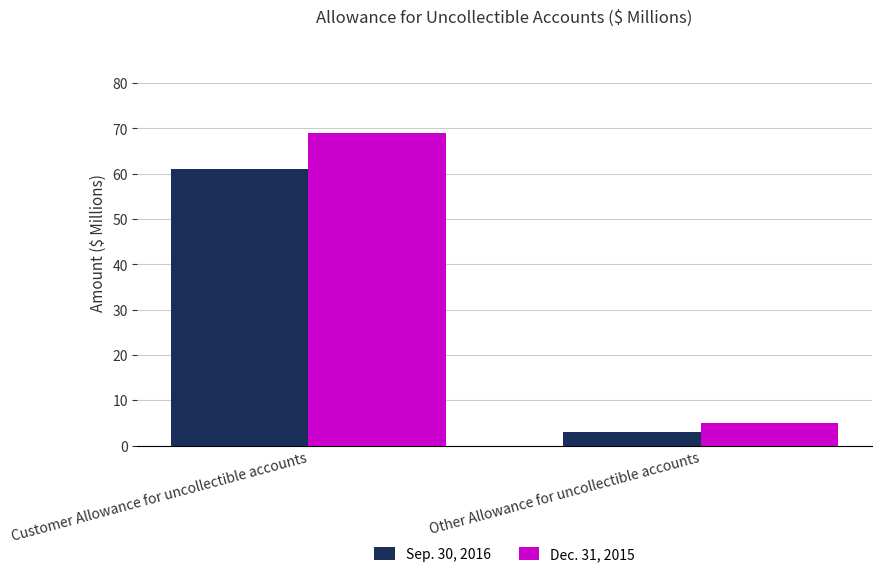

How many bars are there in total?

4